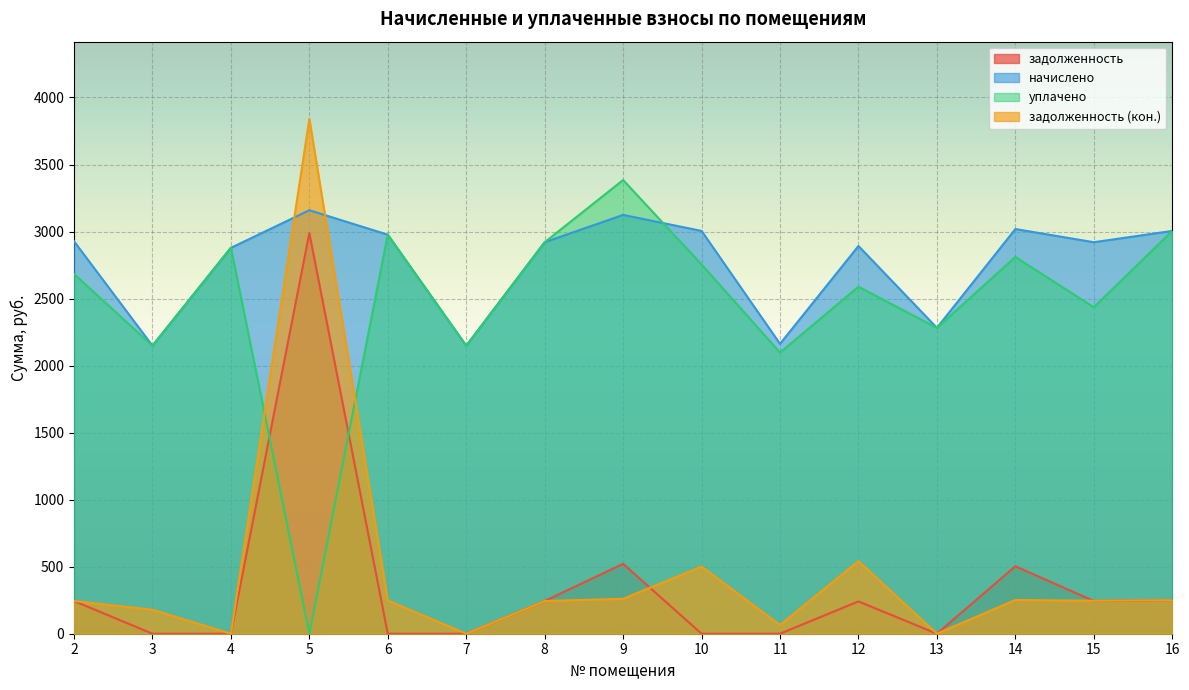

Reading left to right, extract all data points from this chart.

задолженность: 2=243.9	3=0.0	4=0.0	5=2988.8	6=0.0	7=0.0	8=243.9	9=521.3	10=0.0	11=0.0	12=241.0	13=0.0	14=503.1	15=244.2	16=250.4
начислено: 2=2927.4	3=2148.1	4=2878.2	5=3159.0	6=2976.5	7=2148.1	8=2920.3	9=3124.0	10=3004.6	11=2162.2	12=2892.2	13=2281.6	14=3018.6	15=2920.3	16=3004.6
уплачено: 2=2683.4	3=2148.1	4=2880.0	5=0.0	6=2976.5	7=2148.1	8=2920.3	9=3384.3	10=2754.2	11=2097.3	12=2588.4	13=2281.6	14=2810.3	15=2435.4	16=3004.6
задолженность (кон.): 2=243.9	3=179.0	4=0.0	5=3840.2	6=248.0	7=0.0	8=243.9	9=260.3	10=500.8	11=64.9	12=541.5	13=0.0	14=251.6	15=245.8	16=250.4